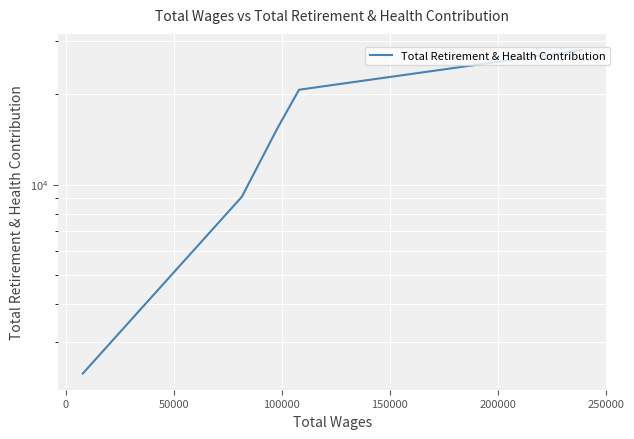

Reading left to right, transcribe all the data shown in this chart.

2353	9108	15312	20661	27992